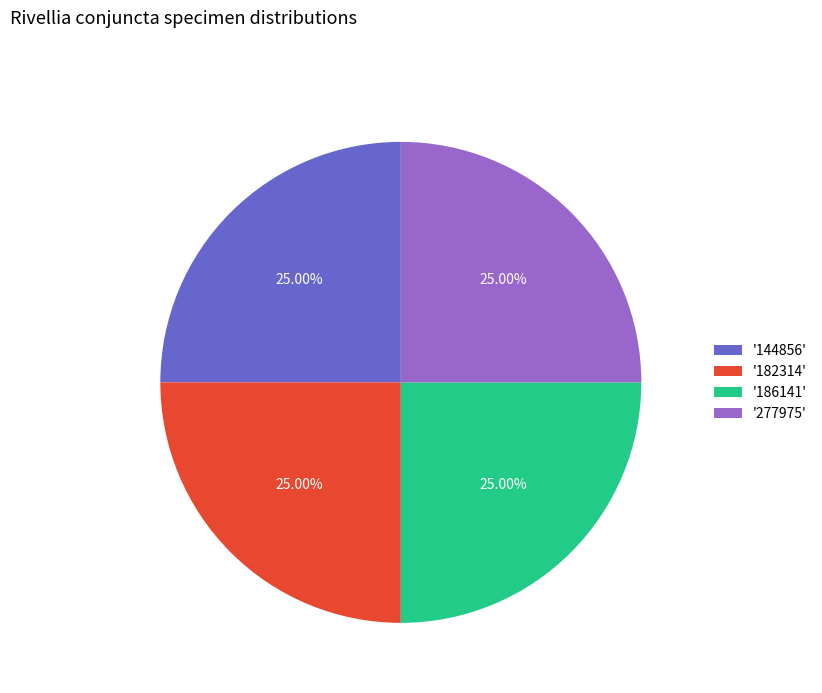

How many slices are in this pie chart?

4